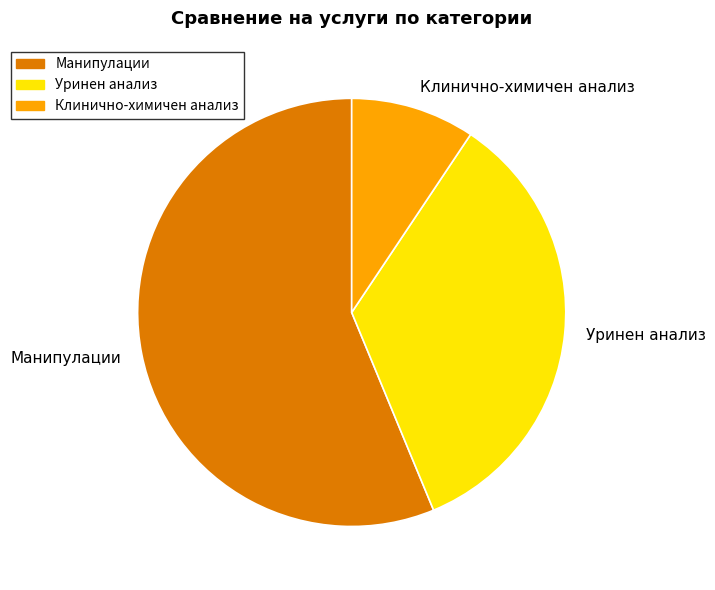

What is the largest slice in the pie chart?

Манипулации